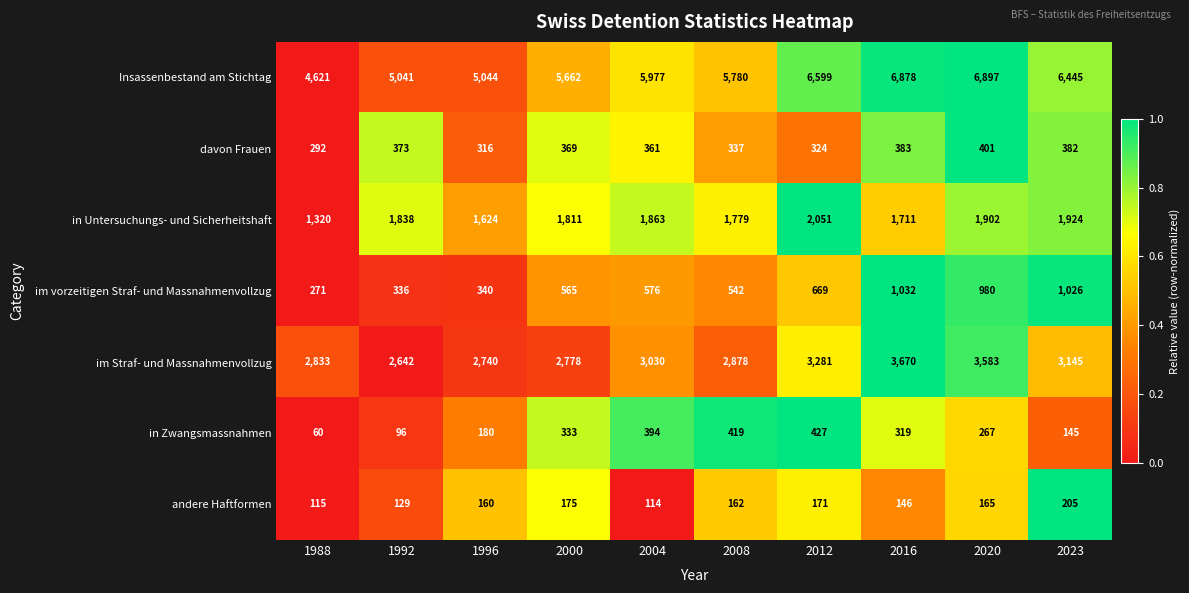

What is the sum of all Insassenbestand am Stichtag values?

58944